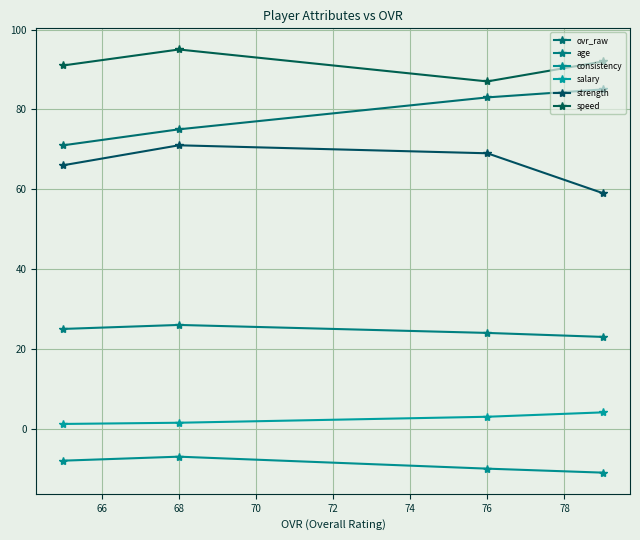

What is the difference between the maximum and minimum values in the consistency series?

4.0